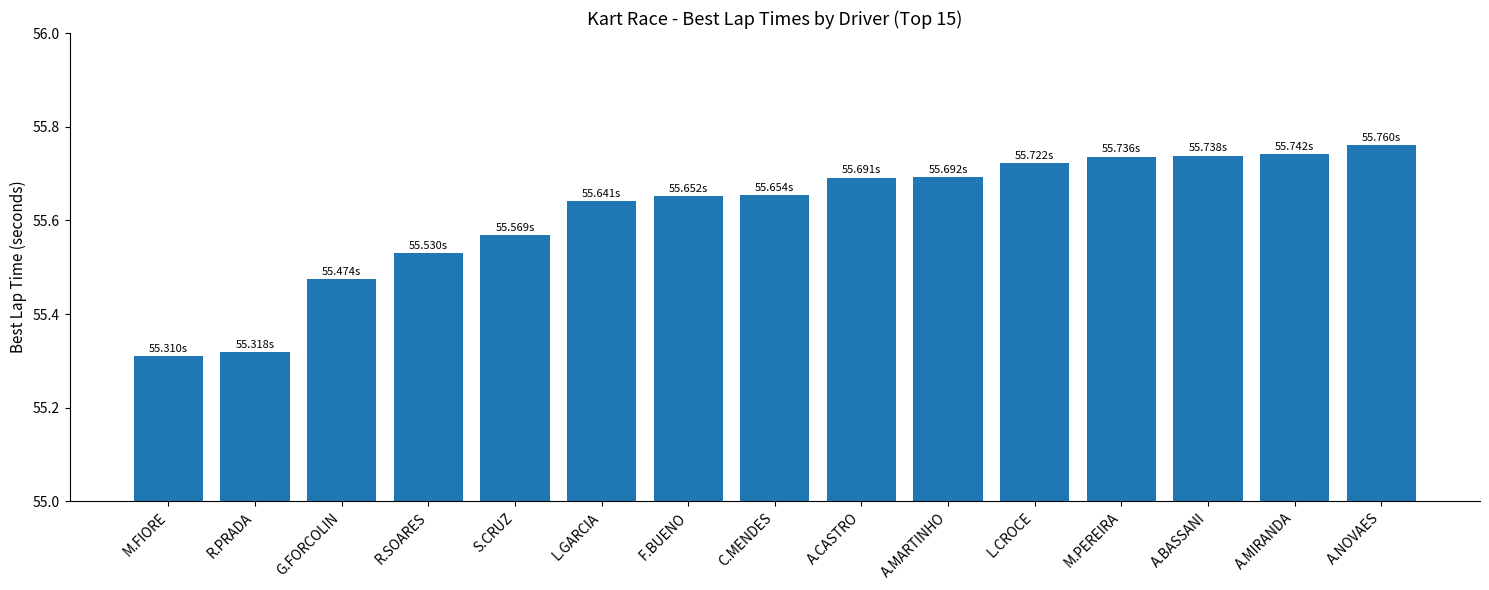

What is the difference between the values at G.FORCOLIN and M.PEREIRA?

0.3